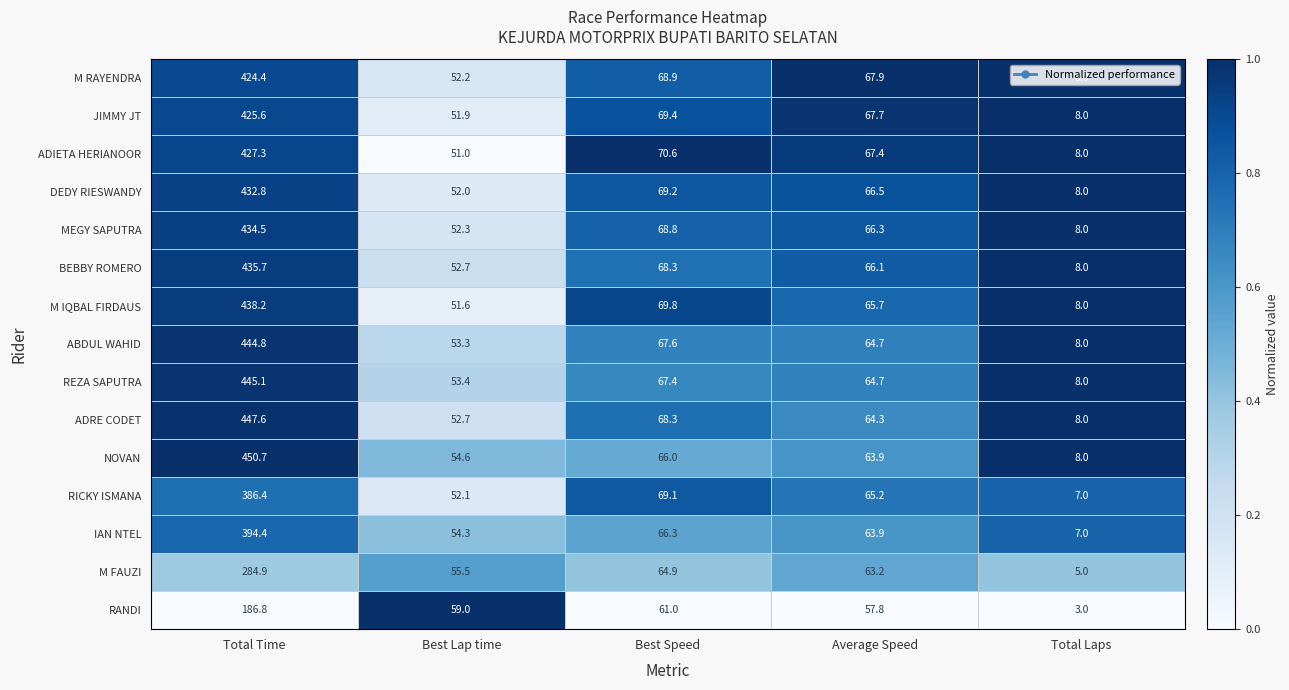

What is the greatest value displayed?

450.7